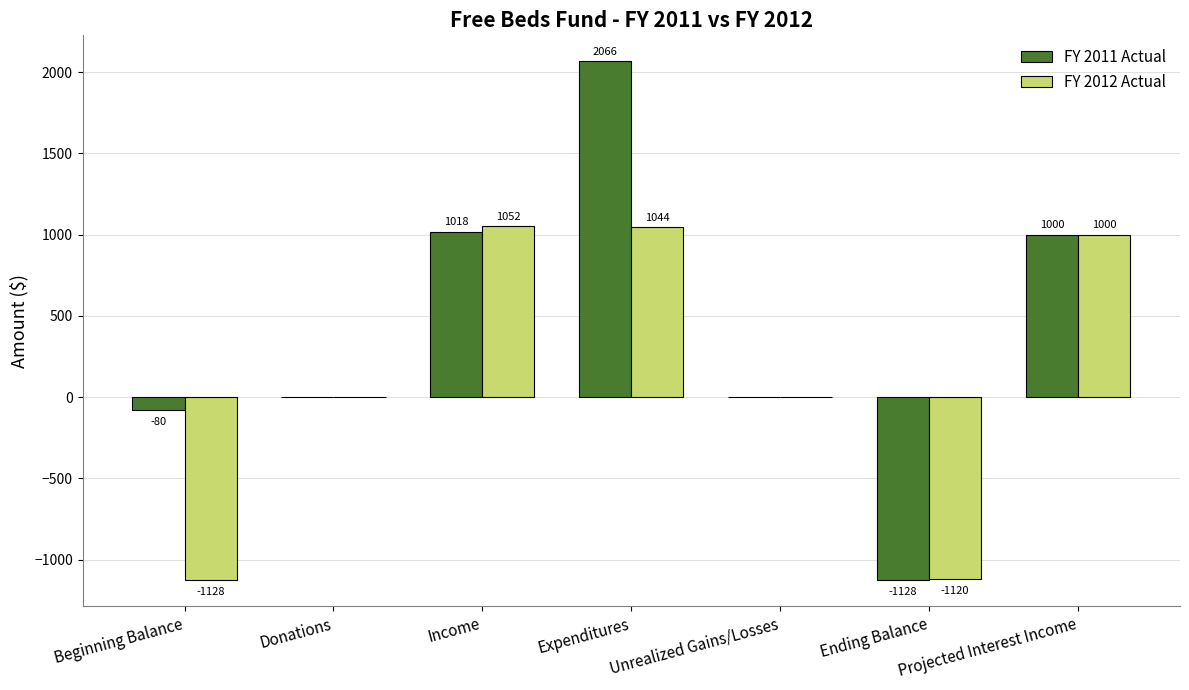

What is the greatest value displayed?

2066.0